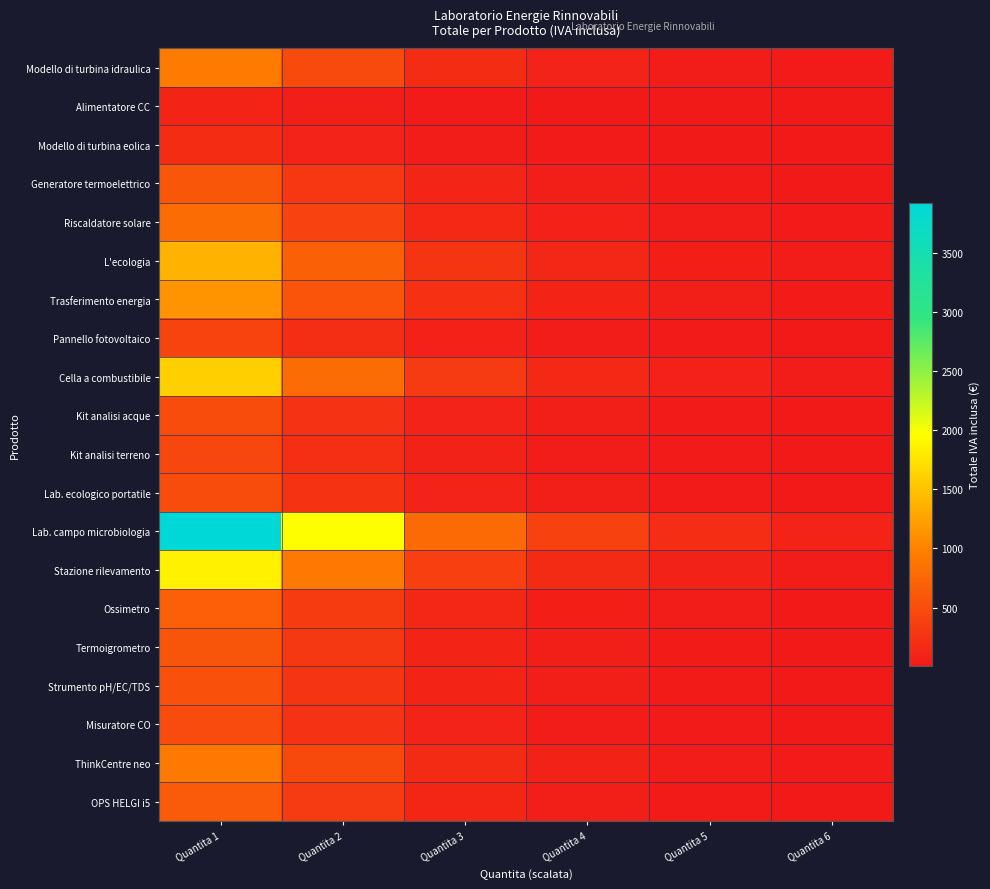

Reading left to right, what are all the values shown in this chart?

Modello di turbina idraulica: Quantita 1=949.2	Quantita 2=474.6	Quantita 3=189.8	Quantita 4=94.9	Quantita 5=47.5	Quantita 6=23.7
Alimentatore CC: Quantita 1=109.8	Quantita 2=54.9	Quantita 3=22.0	Quantita 4=11.0	Quantita 5=5.5	Quantita 6=2.7
Modello di turbina eolica: Quantita 1=190.3	Quantita 2=95.2	Quantita 3=38.1	Quantita 4=19.0	Quantita 5=9.5	Quantita 6=4.8
Generatore termoelettrico: Quantita 1=595.4	Quantita 2=297.7	Quantita 3=119.1	Quantita 4=59.5	Quantita 5=29.8	Quantita 6=14.9
Riscaldatore solare: Quantita 1=802.8	Quantita 2=401.4	Quantita 3=160.6	Quantita 4=80.3	Quantita 5=40.1	Quantita 6=20.1
L'ecologia: Quantita 1=1378.6	Quantita 2=689.3	Quantita 3=275.7	Quantita 4=137.9	Quantita 5=68.9	Quantita 6=34.5
Trasferimento energia: Quantita 1=1151.7	Quantita 2=575.8	Quantita 3=230.3	Quantita 4=115.2	Quantita 5=57.6	Quantita 6=28.8
Pannello fotovoltaico: Quantita 1=412.4	Quantita 2=206.2	Quantita 3=82.5	Quantita 4=41.2	Quantita 5=20.6	Quantita 6=10.3
Cella a combustibile: Quantita 1=1603.1	Quantita 2=801.5	Quantita 3=320.6	Quantita 4=160.3	Quantita 5=80.2	Quantita 6=40.1
Kit analisi acque: Quantita 1=495.3	Quantita 2=247.7	Quantita 3=99.1	Quantita 4=49.5	Quantita 5=24.8	Quantita 6=12.4
Kit analisi terreno: Quantita 1=441.6	Quantita 2=220.8	Quantita 3=88.3	Quantita 4=44.2	Quantita 5=22.1	Quantita 6=11.0
Lab. ecologico portatile: Quantita 1=497.8	Quantita 2=248.9	Quantita 3=99.5	Quantita 4=49.8	Quantita 5=24.9	Quantita 6=12.4
Lab. campo microbiologia: Quantita 1=3926.0	Quantita 2=1963.0	Quantita 3=785.2	Quantita 4=392.6	Quantita 5=196.3	Quantita 6=98.2
Stazione rilevamento: Quantita 1=1859.3	Quantita 2=929.6	Quantita 3=371.9	Quantita 4=185.9	Quantita 5=93.0	Quantita 6=46.5
Ossimetro: Quantita 1=678.3	Quantita 2=339.2	Quantita 3=135.7	Quantita 4=67.8	Quantita 5=33.9	Quantita 6=17.0
Termoigrometro: Quantita 1=578.3	Quantita 2=289.1	Quantita 3=115.7	Quantita 4=57.8	Quantita 5=28.9	Quantita 6=14.5
Strumento pH/EC/TDS: Quantita 1=539.2	Quantita 2=269.6	Quantita 3=107.8	Quantita 4=53.9	Quantita 5=27.0	Quantita 6=13.5
Misuratore CO: Quantita 1=483.1	Quantita 2=241.6	Quantita 3=96.6	Quantita 4=48.3	Quantita 5=24.2	Quantita 6=12.1
ThinkCentre neo: Quantita 1=927.2	Quantita 2=463.6	Quantita 3=185.4	Quantita 4=92.7	Quantita 5=46.4	Quantita 6=23.2
OPS HELGI i5: Quantita 1=639.3	Quantita 2=319.6	Quantita 3=127.9	Quantita 4=63.9	Quantita 5=32.0	Quantita 6=16.0